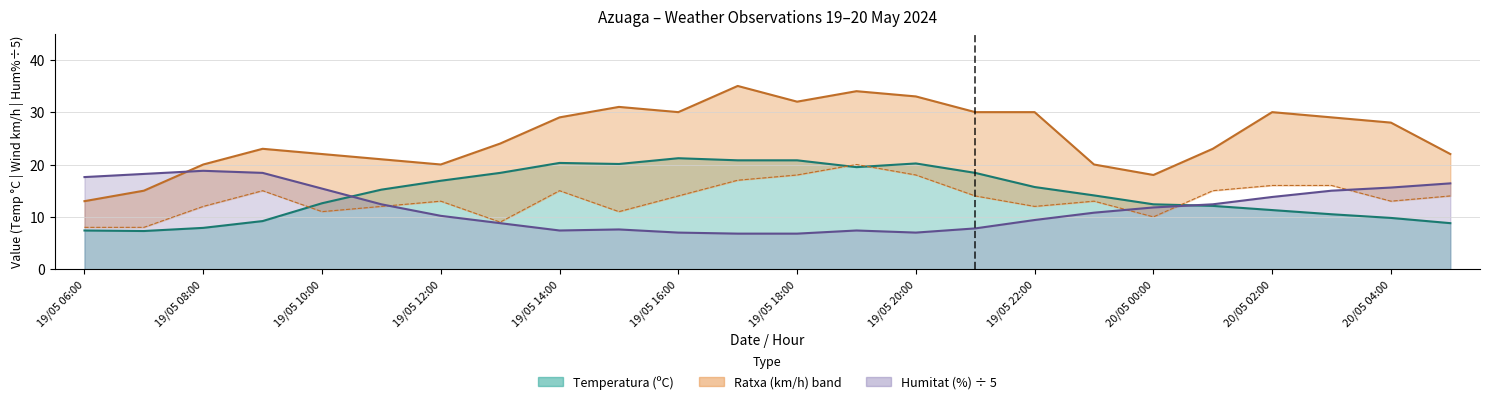

At how many categories does at least one series exceed 25?

12